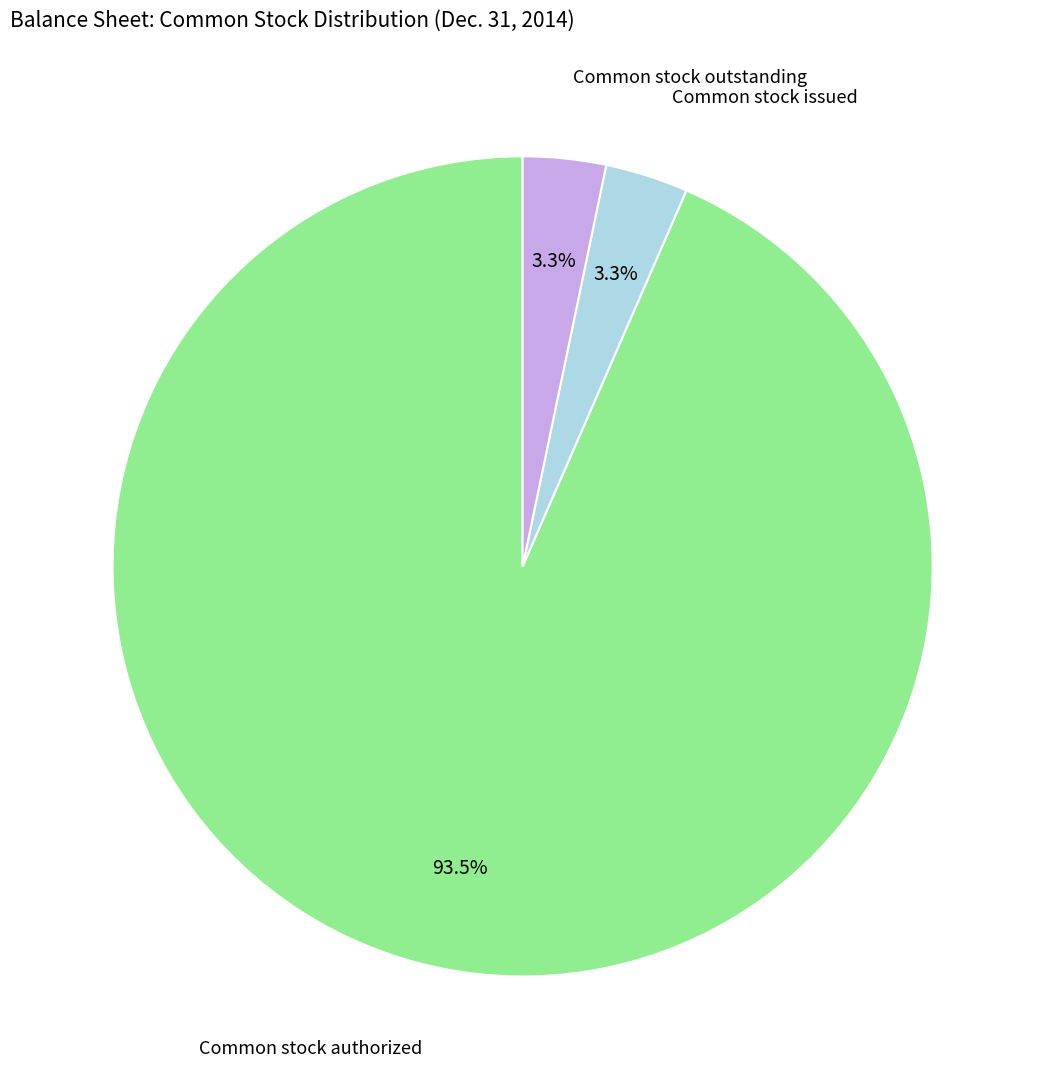

To the nearest percent, what is the average slice percentage?

33%